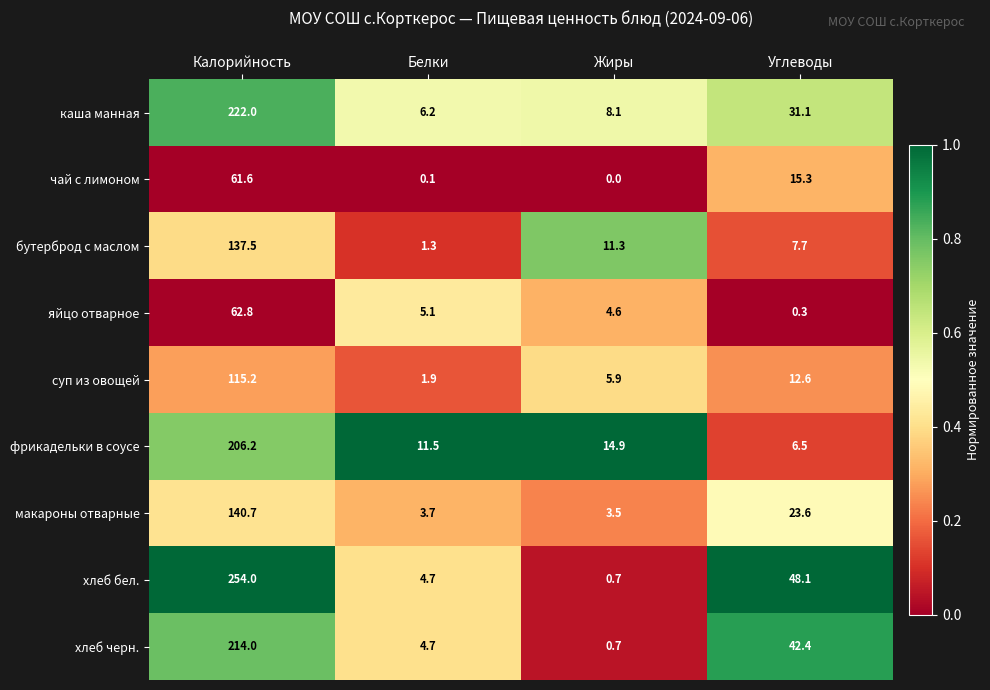

Where does the чай с лимоном series first go above 15?

Калорийность